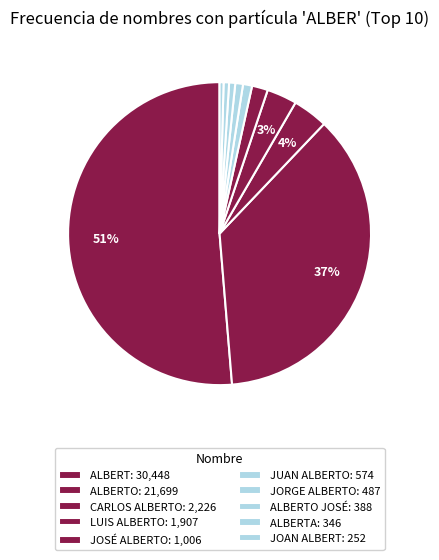

How many slices are in this pie chart?

10